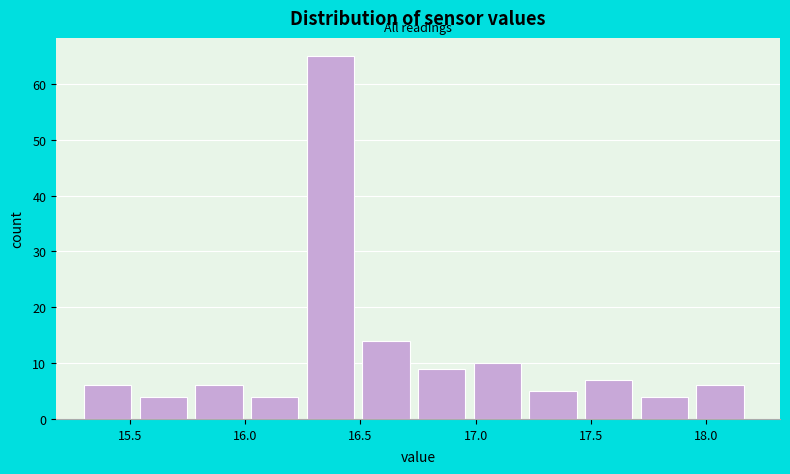

Which range on the x-axis has the tallest bar?

16.25 to 16.50